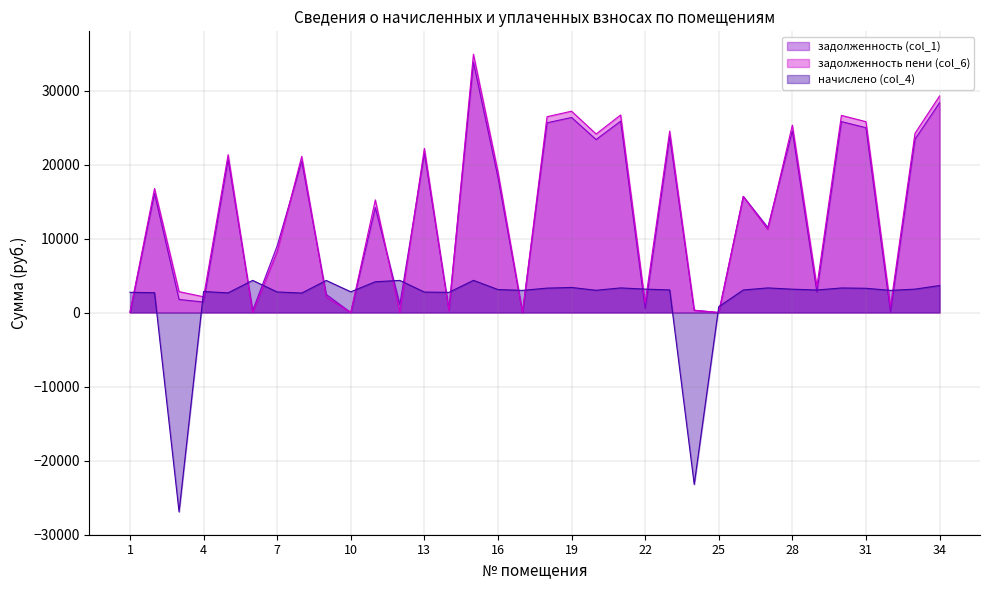

At how many categories does at least one series exceed 6992?

20